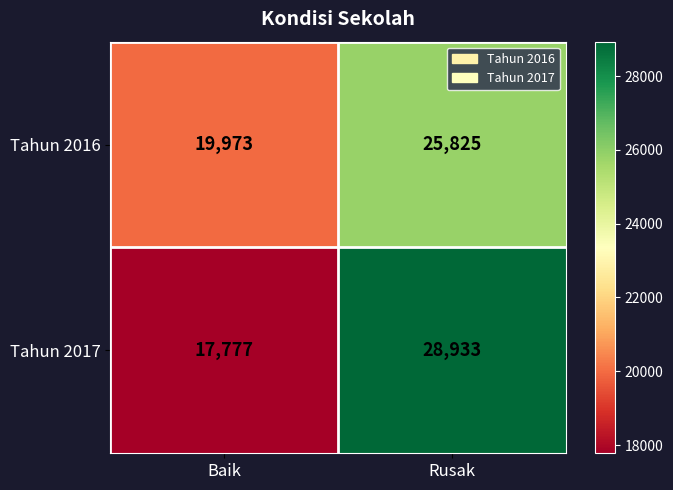

What is the approximate value of Tahun 2017 at Baik, to the nearest 50?

17800